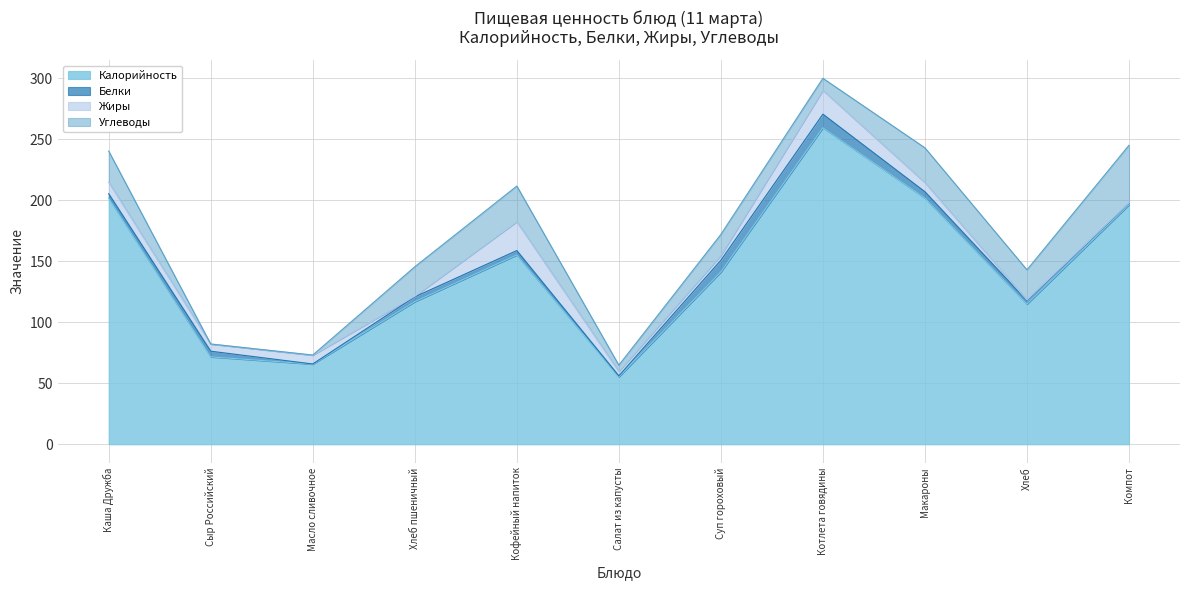

What is the label of the 10th point from the left?

Хлеб